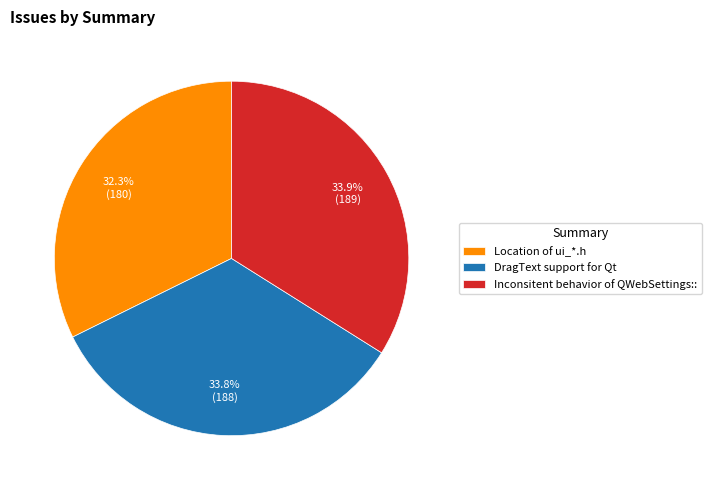

Count the number of slices in the pie.

3